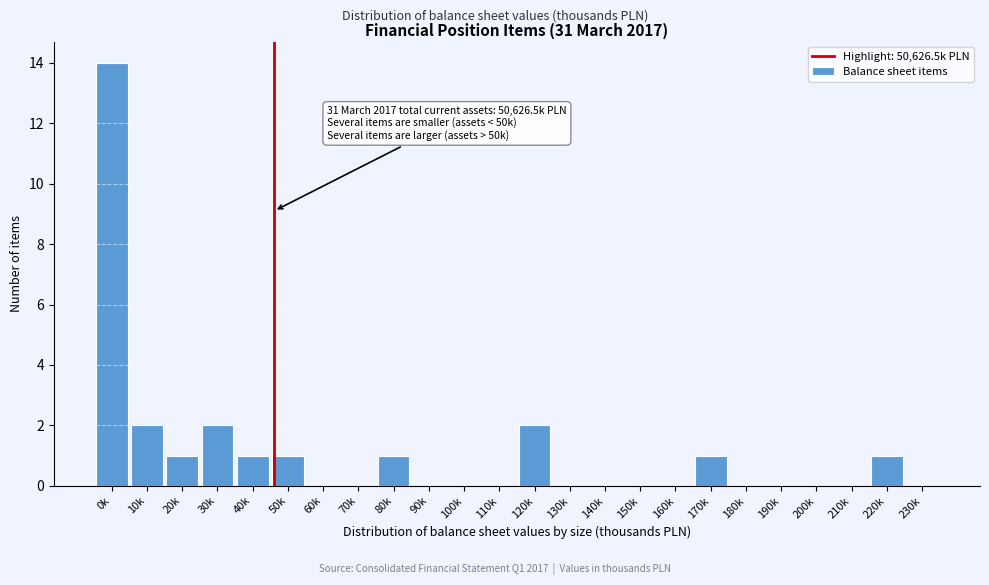

Reading left to right, extract all data points from this chart.

0k=14	10k=2	20k=1	30k=2	40k=1	50k=1	60k=0	70k=0	80k=1	90k=0	100k=0	110k=0	120k=2	130k=0	140k=0	150k=0	160k=0	170k=1	180k=0	190k=0	200k=0	210k=0	220k=1	230k=0